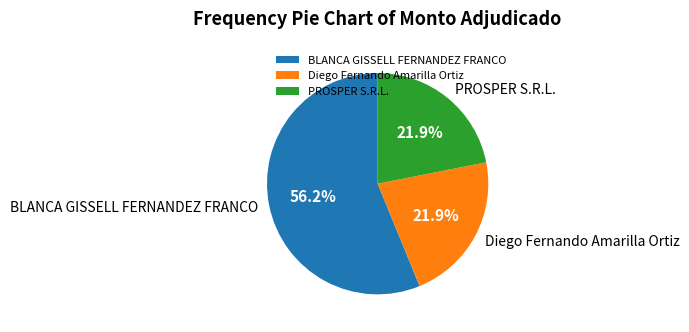

The Diego Fernando Amarilla Ortiz slice represents 15% of the pie. True or false?

False